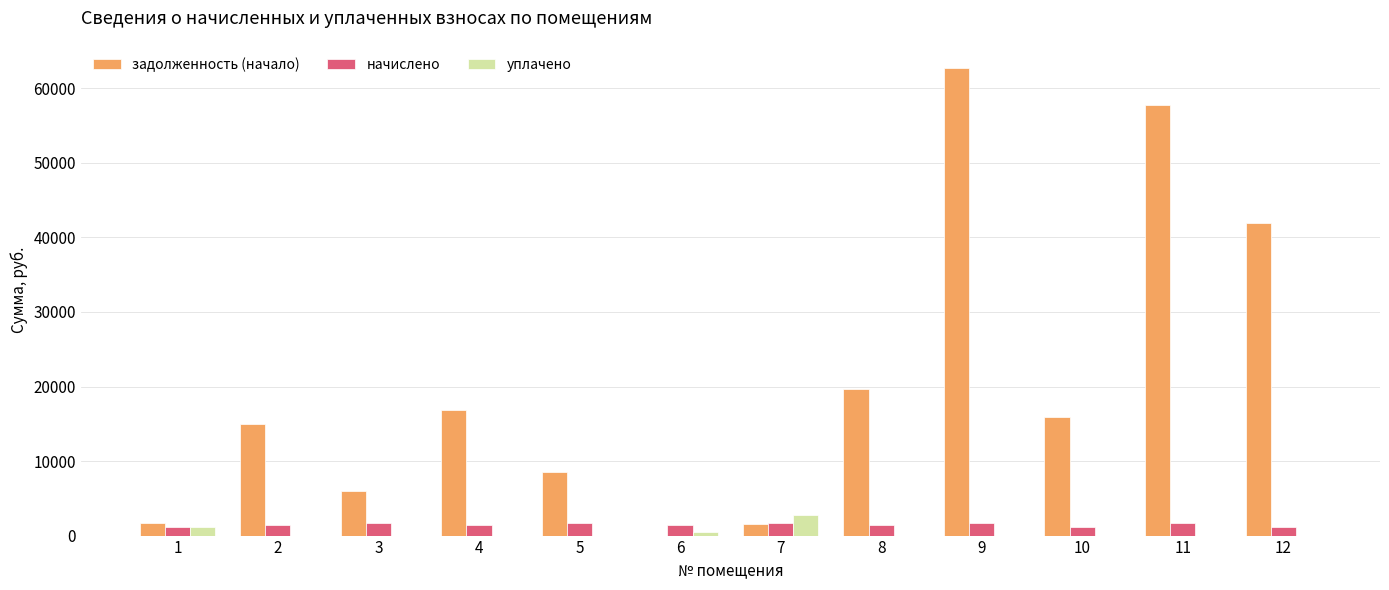

What is the sum of all начислено values?

17455.8